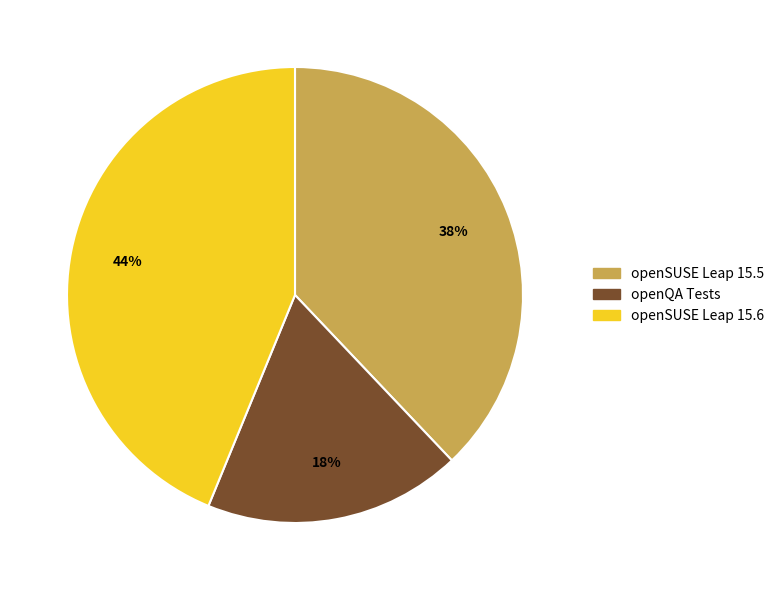

How many slices are in this pie chart?

3